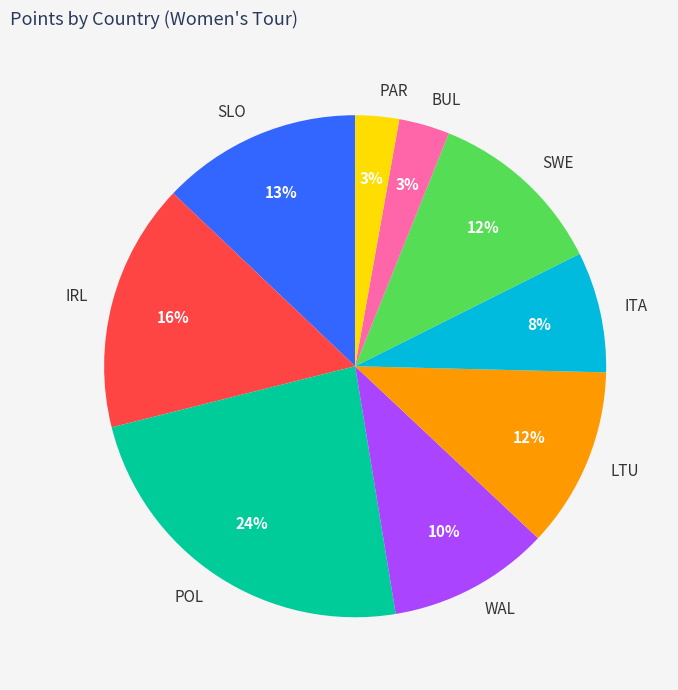

What percentage is the POL slice, to the nearest percent?

24%